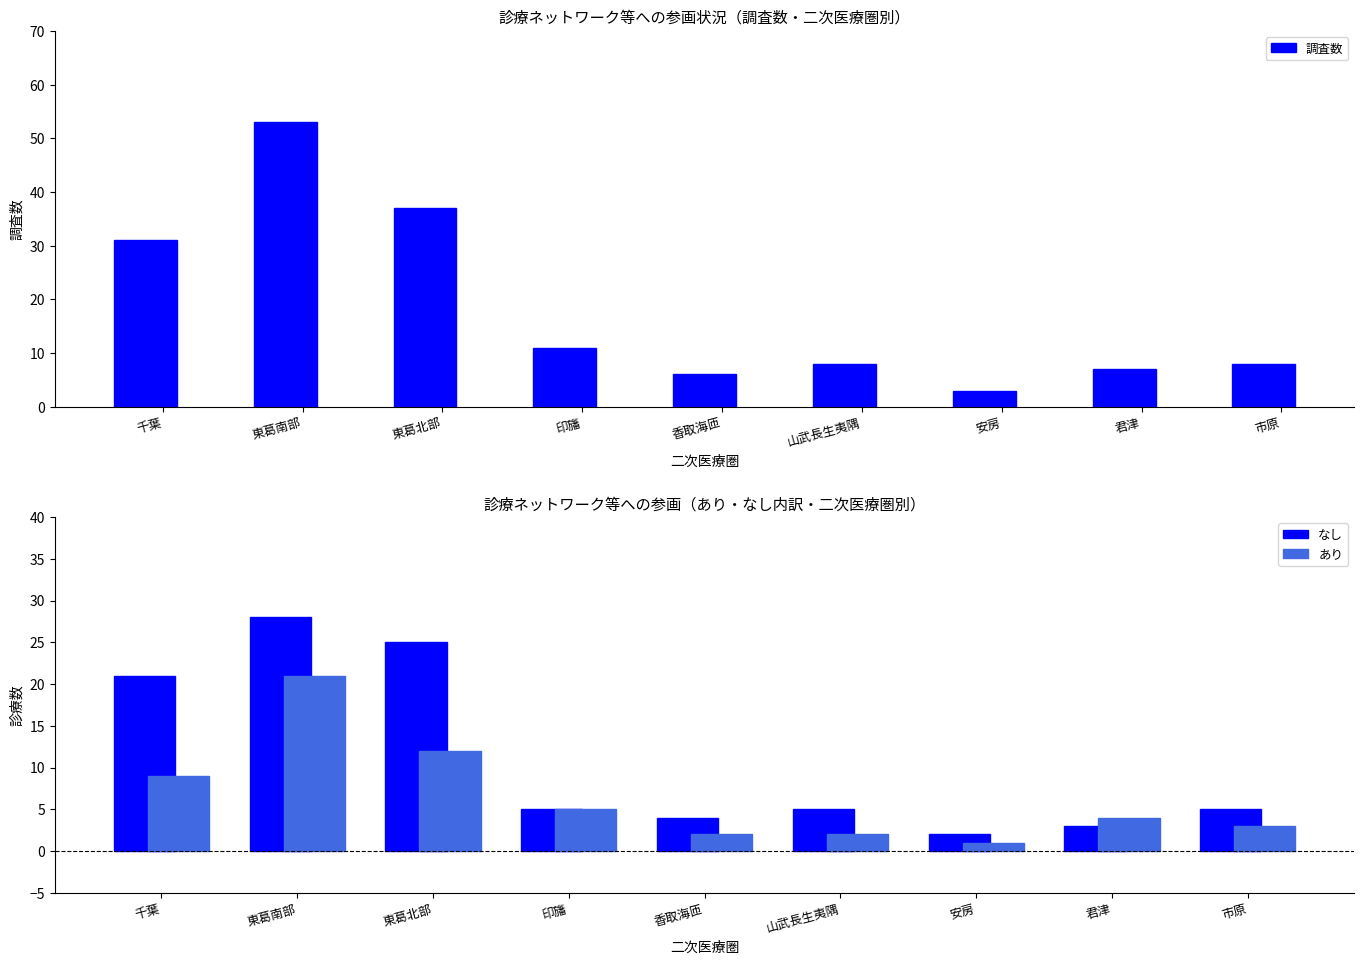

Between 千葉 and 印旛, which series saw the biggest shift?

調査数